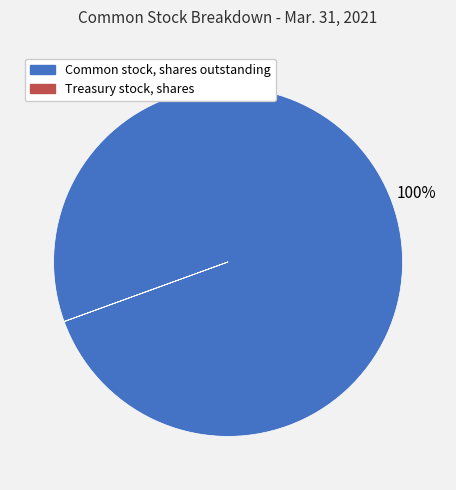

Is Common stock, shares outstanding the majority of the pie?

Yes